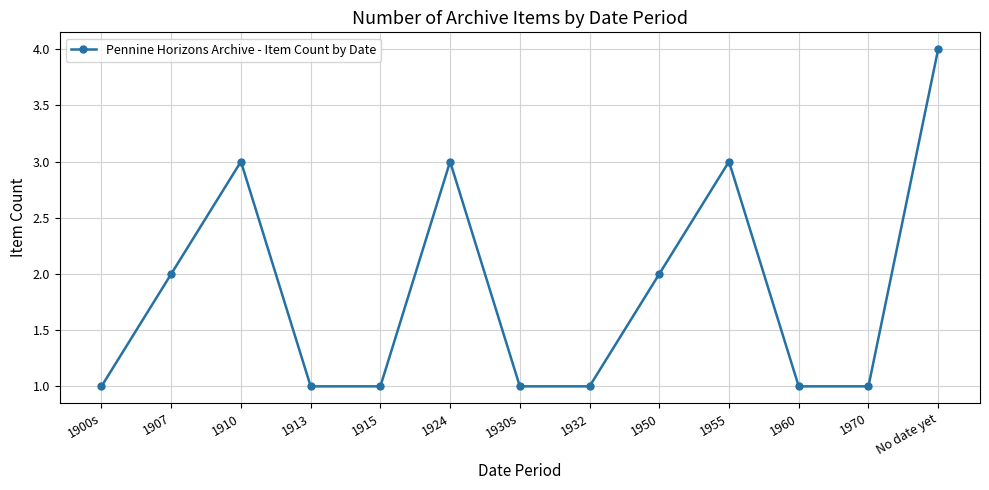

Which label corresponds to the largest value in the chart?

No date yet